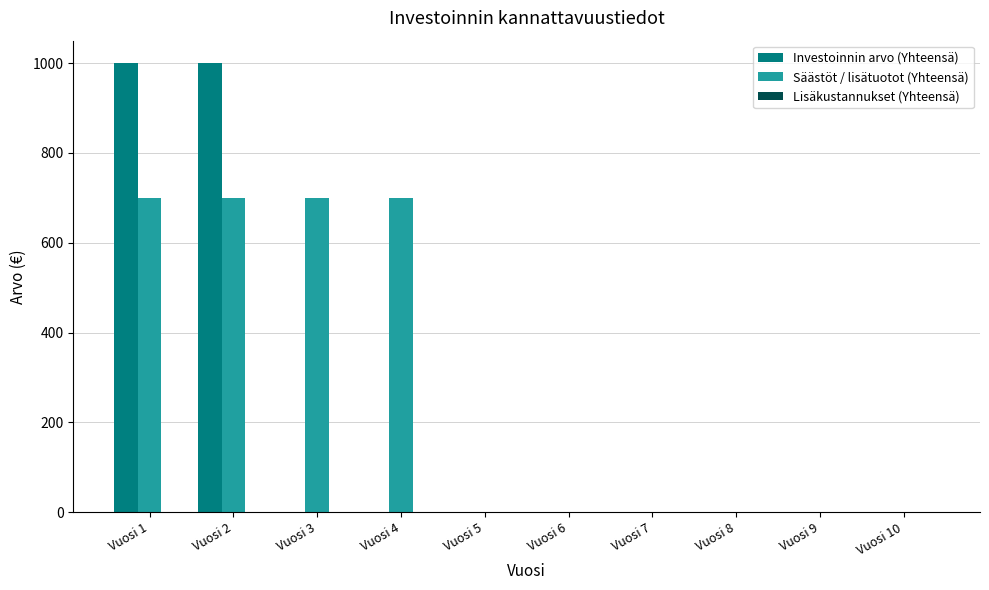

The value of Investoinnin arvo (Yhteensä) at Vuosi 5 is 691. True or false?

False